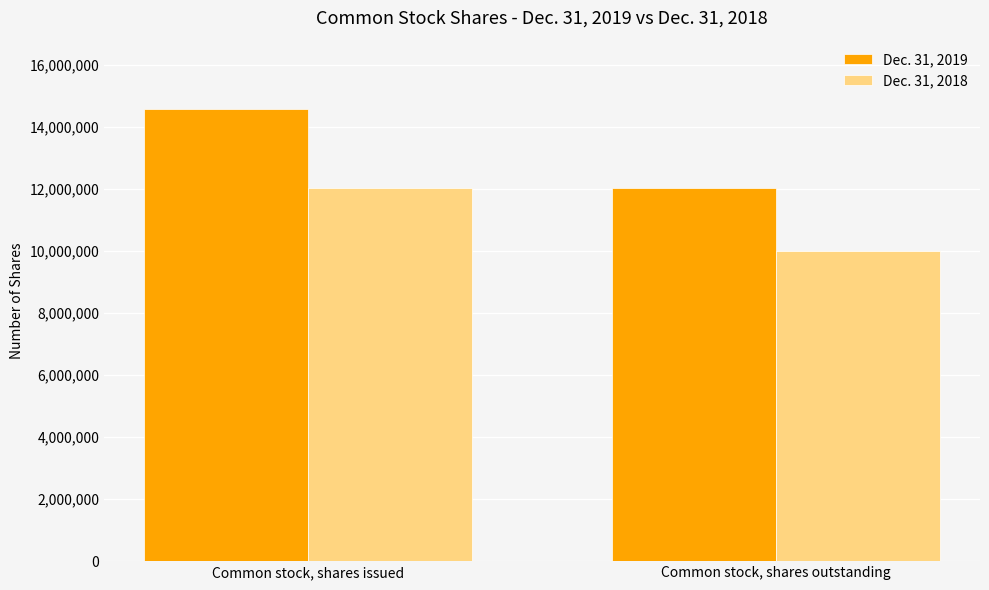

What is the total value across all series at Common stock, shares issued?

26639197